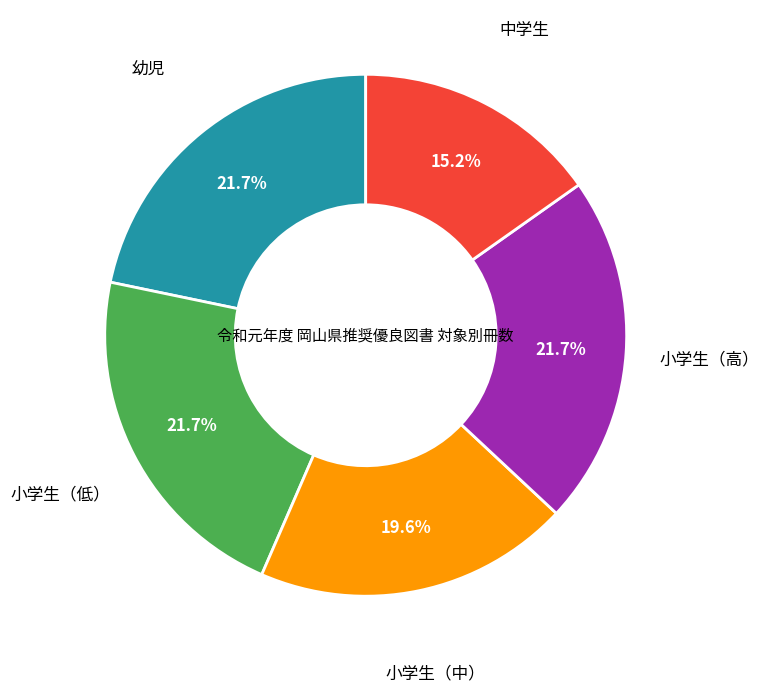

Is there a majority slice in this chart?

No